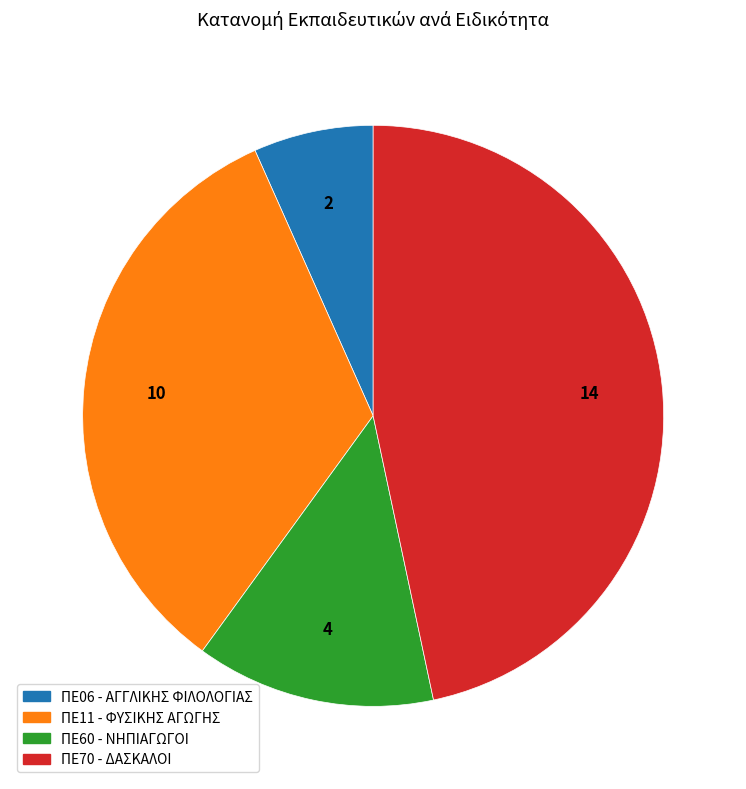

How many slices are in this pie chart?

4